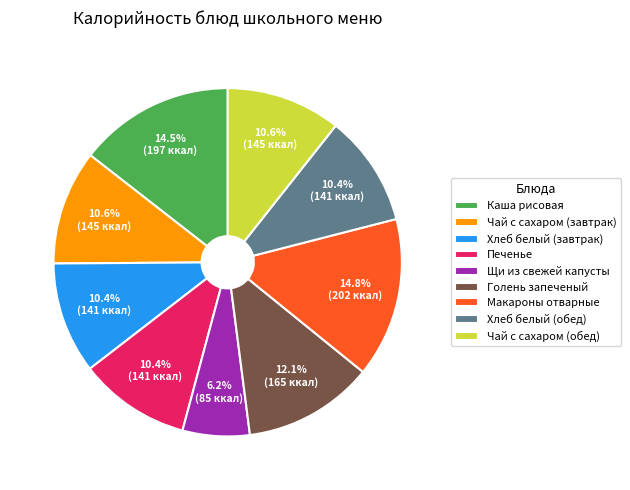

Is there any slice that represents more than half of the pie?

No